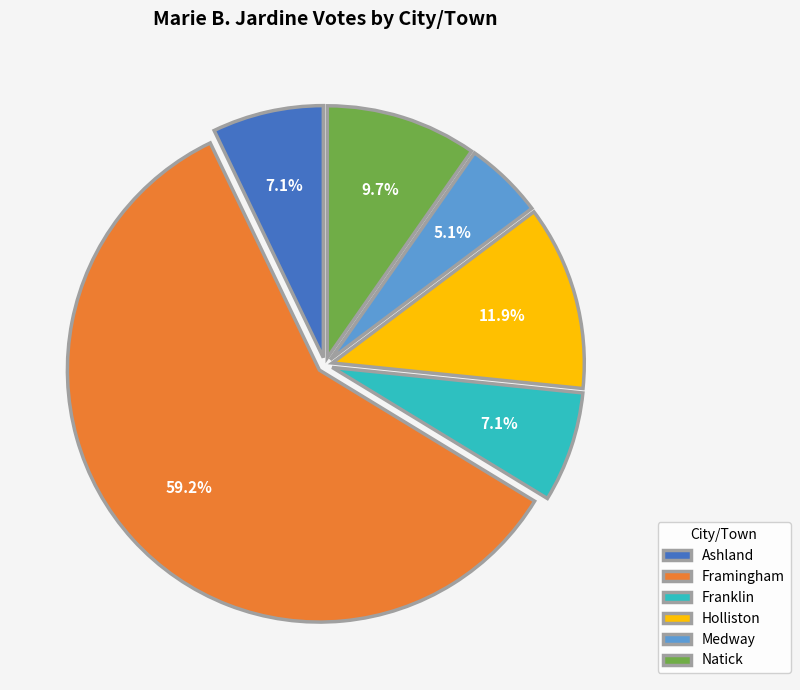

Which category has the smallest portion of the pie?

Medway